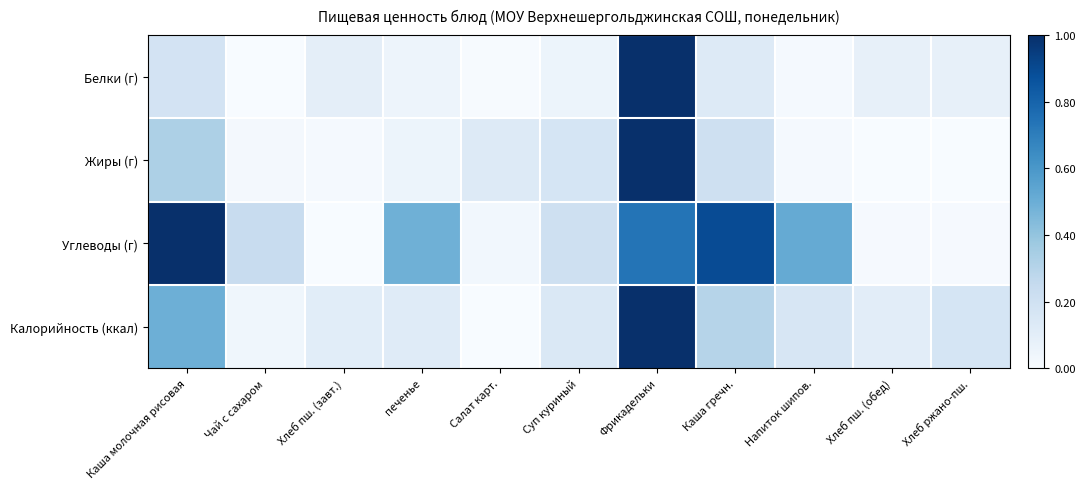

Reading right to left, extract all data points from this chart.

Белки (г): Хлеб ржано-пш.=0.1	Хлеб пш. (обед)=0.1	Напиток шипов.=0.0	Каша гречн.=0.1	Фрикадельки=1.0	Суп куриный=0.1	Салат карт.=0.0	печенье=0.0	Хлеб пш. (завт.)=0.1	Чай с сахаром=0.0	Каша молочная рисовая=0.2
Жиры (г): Хлеб ржано-пш.=0.0	Хлеб пш. (обед)=0.0	Напиток шипов.=0.0	Каша гречн.=0.2	Фрикадельки=1.0	Суп куриный=0.2	Салат карт.=0.1	печенье=0.1	Хлеб пш. (завт.)=0.0	Чай с сахаром=0.0	Каша молочная рисовая=0.3
Углеводы (г): Хлеб ржано-пш.=0.0	Хлеб пш. (обед)=0.0	Напиток шипов.=0.5	Каша гречн.=0.9	Фрикадельки=0.7	Суп куриный=0.2	Салат карт.=0.0	печенье=0.5	Хлеб пш. (завт.)=0.0	Чай с сахаром=0.2	Каша молочная рисовая=1.0
Калорийность (ккал): Хлеб ржано-пш.=0.2	Хлеб пш. (обед)=0.1	Напиток шипов.=0.2	Каша гречн.=0.3	Фрикадельки=1.0	Суп куриный=0.1	Салат карт.=0.0	печенье=0.1	Хлеб пш. (завт.)=0.1	Чай с сахаром=0.0	Каша молочная рисовая=0.5